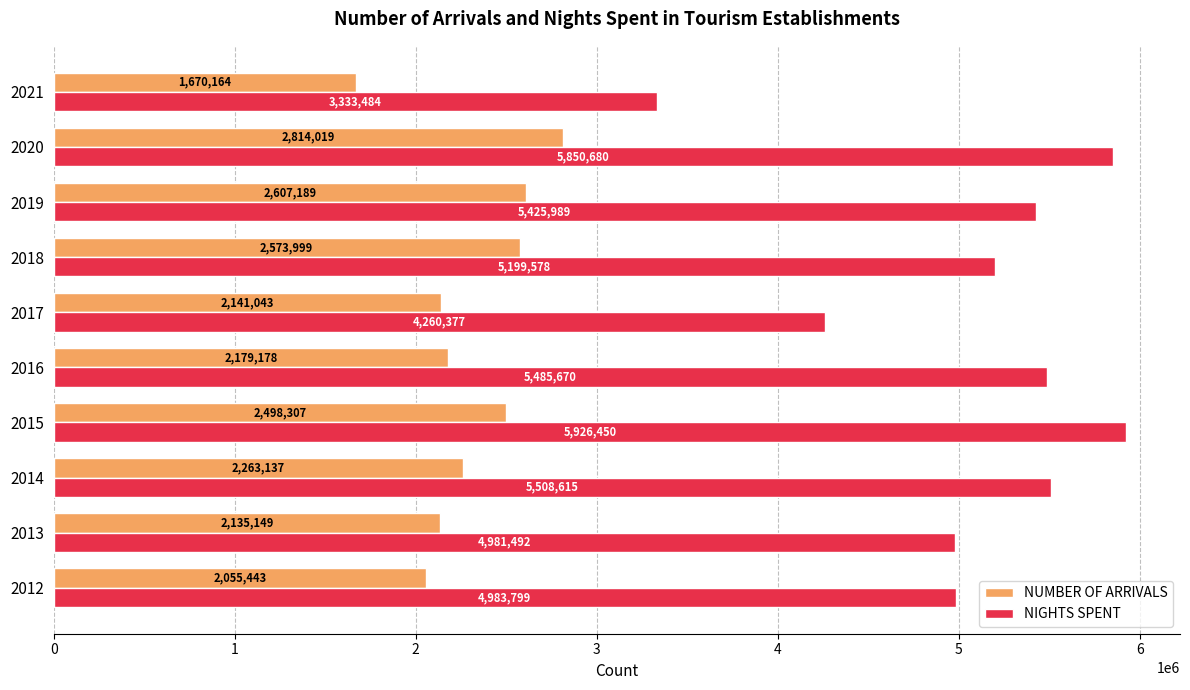

True or false: NUMBER OF ARRIVALS has a value of 2263137 at 2014.

True